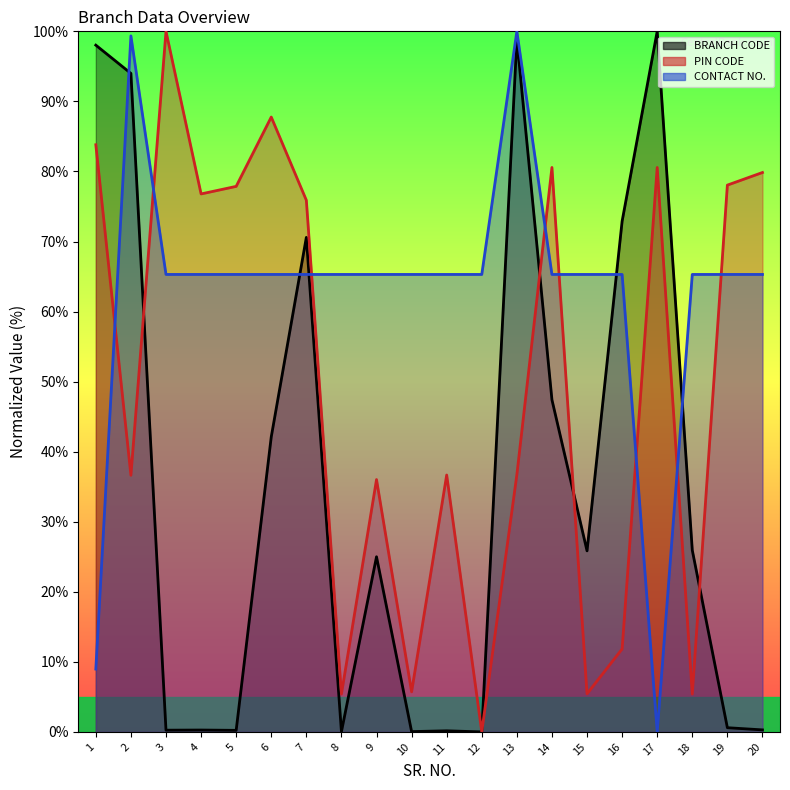

True or false: BRANCH CODE has a value of 37.2 at 12.

False